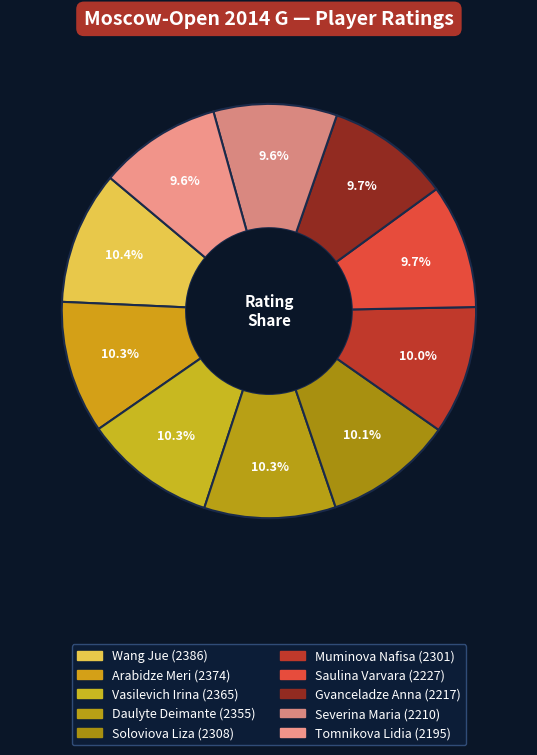

Does Tomnikova Lidia account for over 50% of the chart?

No